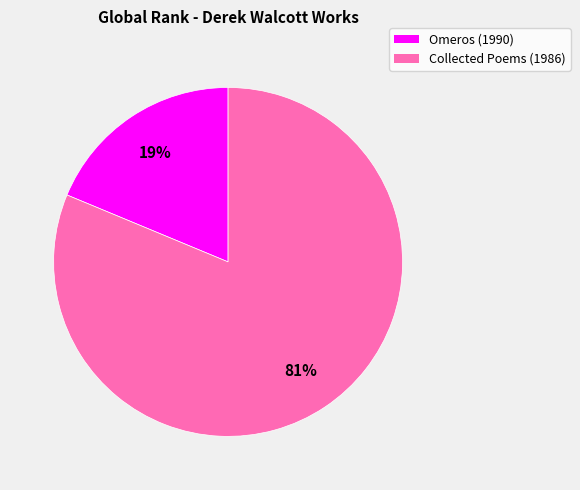

Which slice is the largest?

Collected Poems (1986)